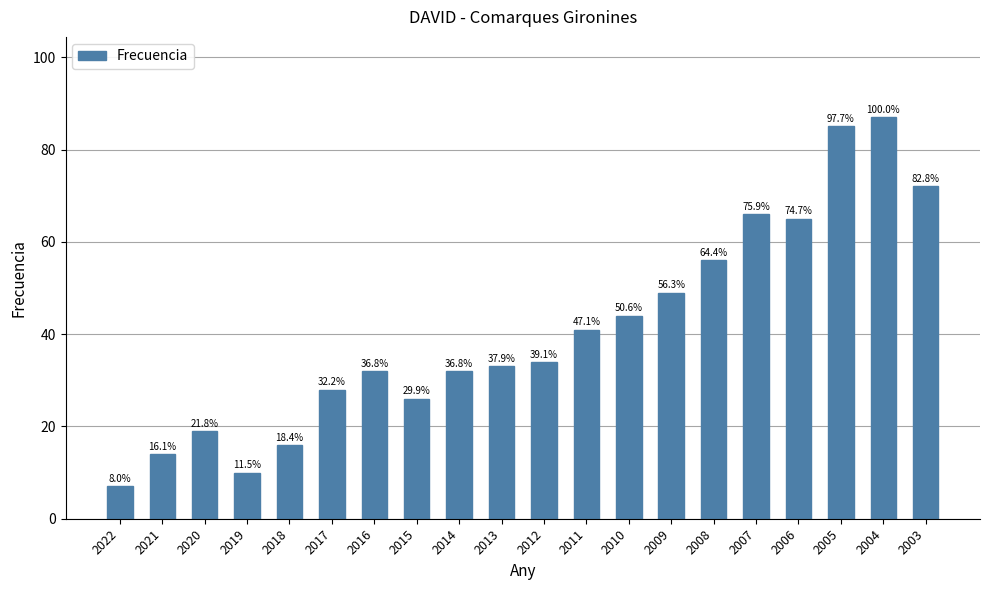

What is the maximum value shown in the chart?

87